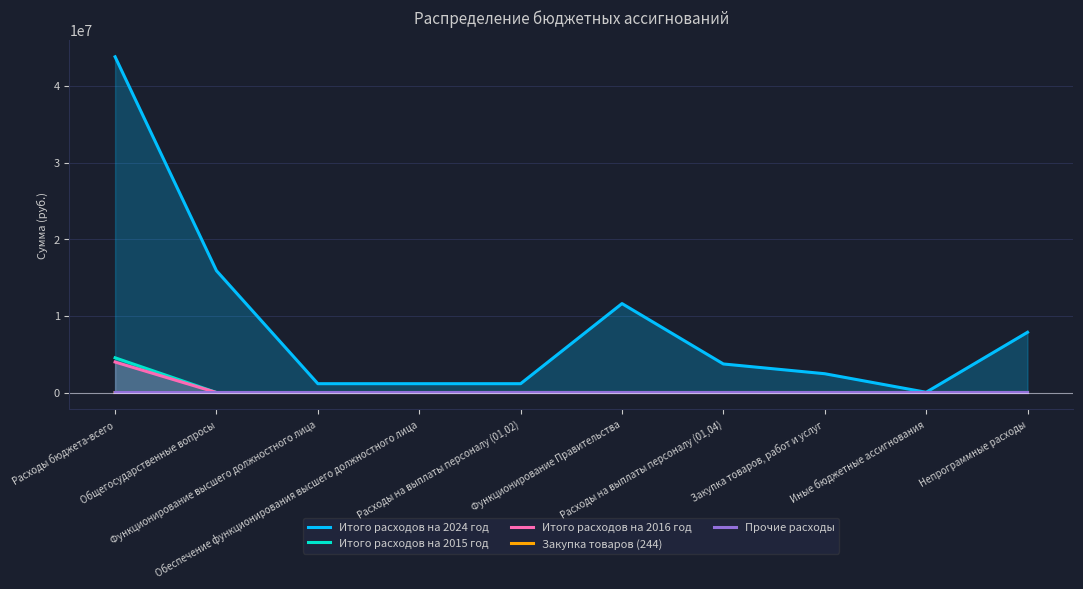

What is the difference between the maximum and minimum values in the Итого расходов на 2024 год series?

43757076.4